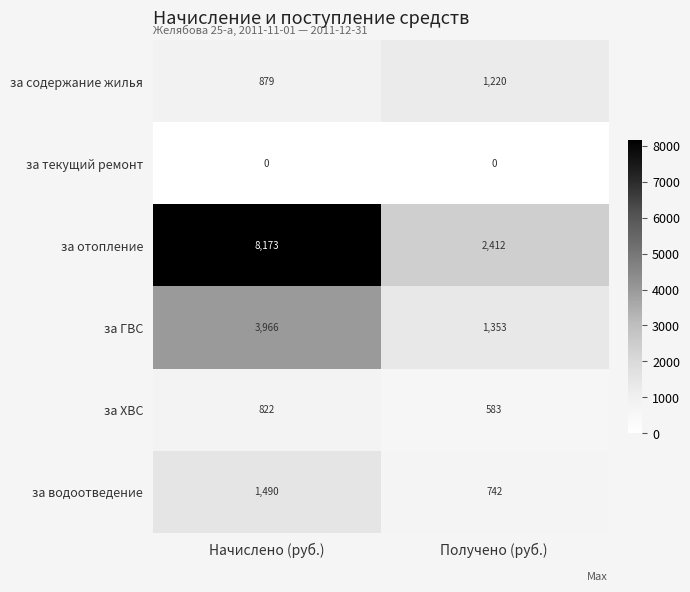

What is the sum of all за отопление values?

10585